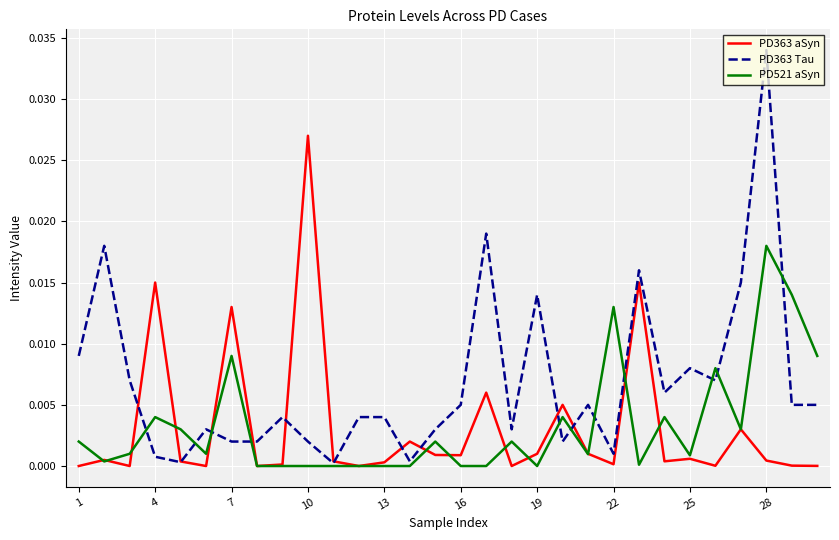

Rank the series by their maximum value, from highest to lowest.

PD363 Tau, PD363 aSyn, PD521 aSyn